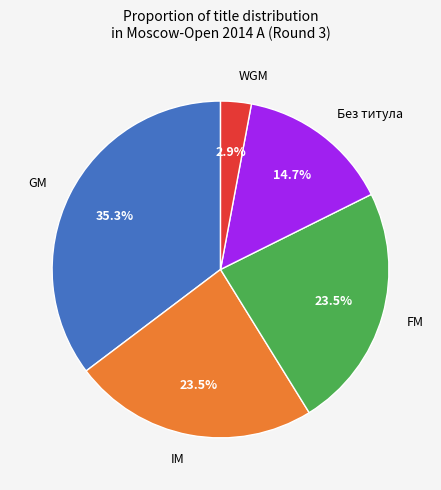

Which slice is the largest?

GM